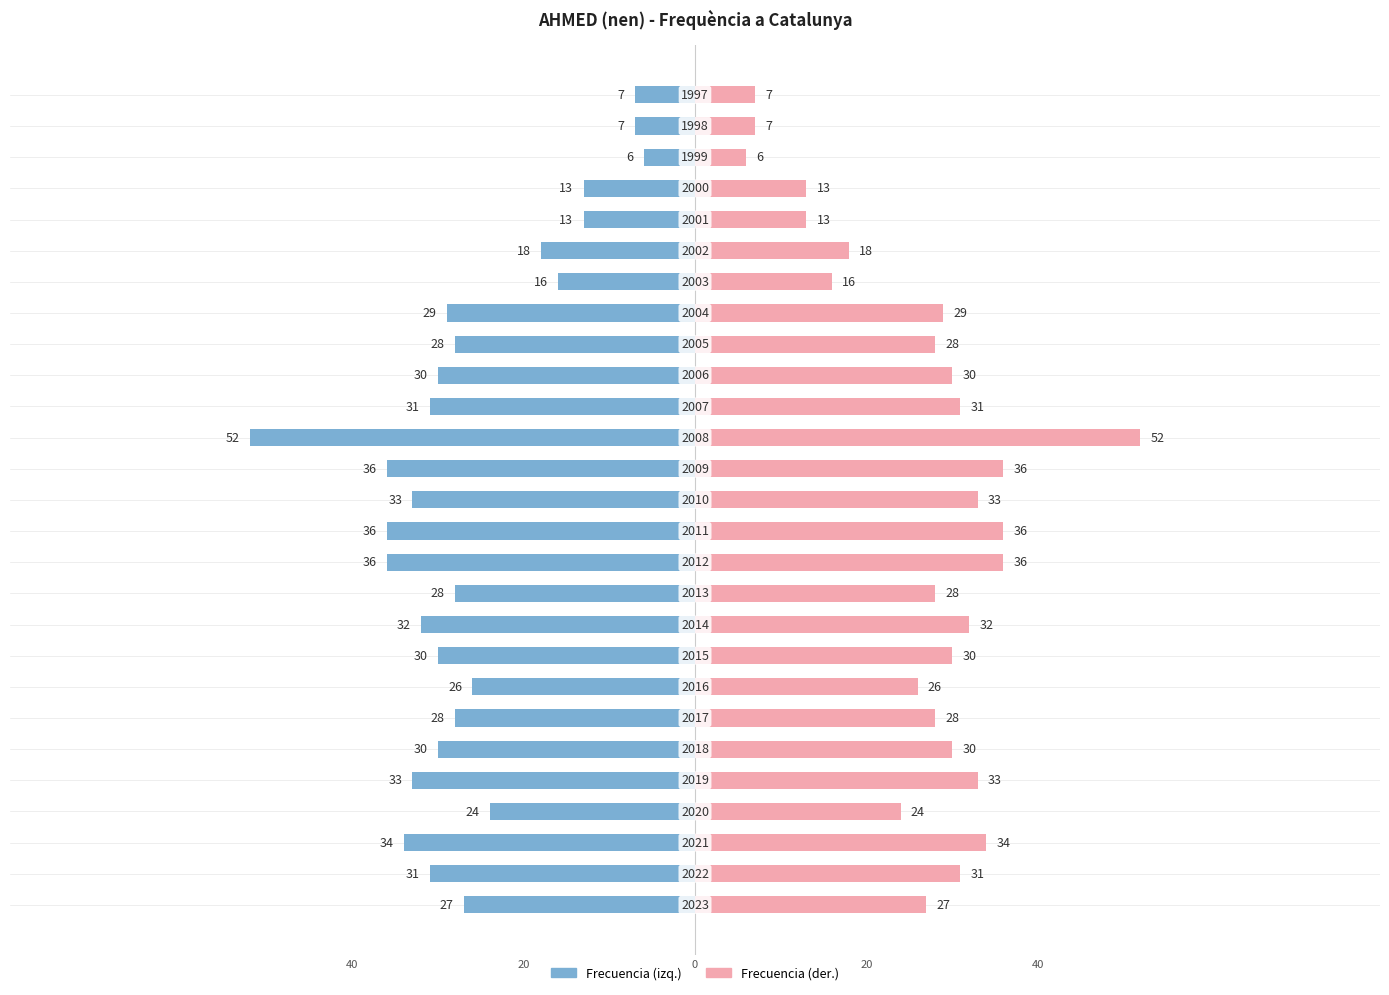

True or false: Posición has a value of 18 at 6.

False